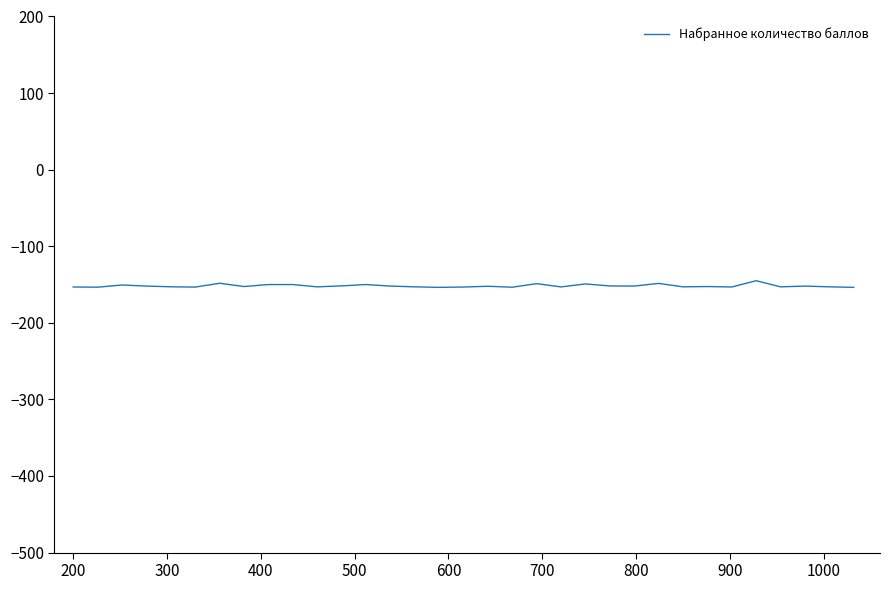

What is the maximum value shown in the chart?

-145.0